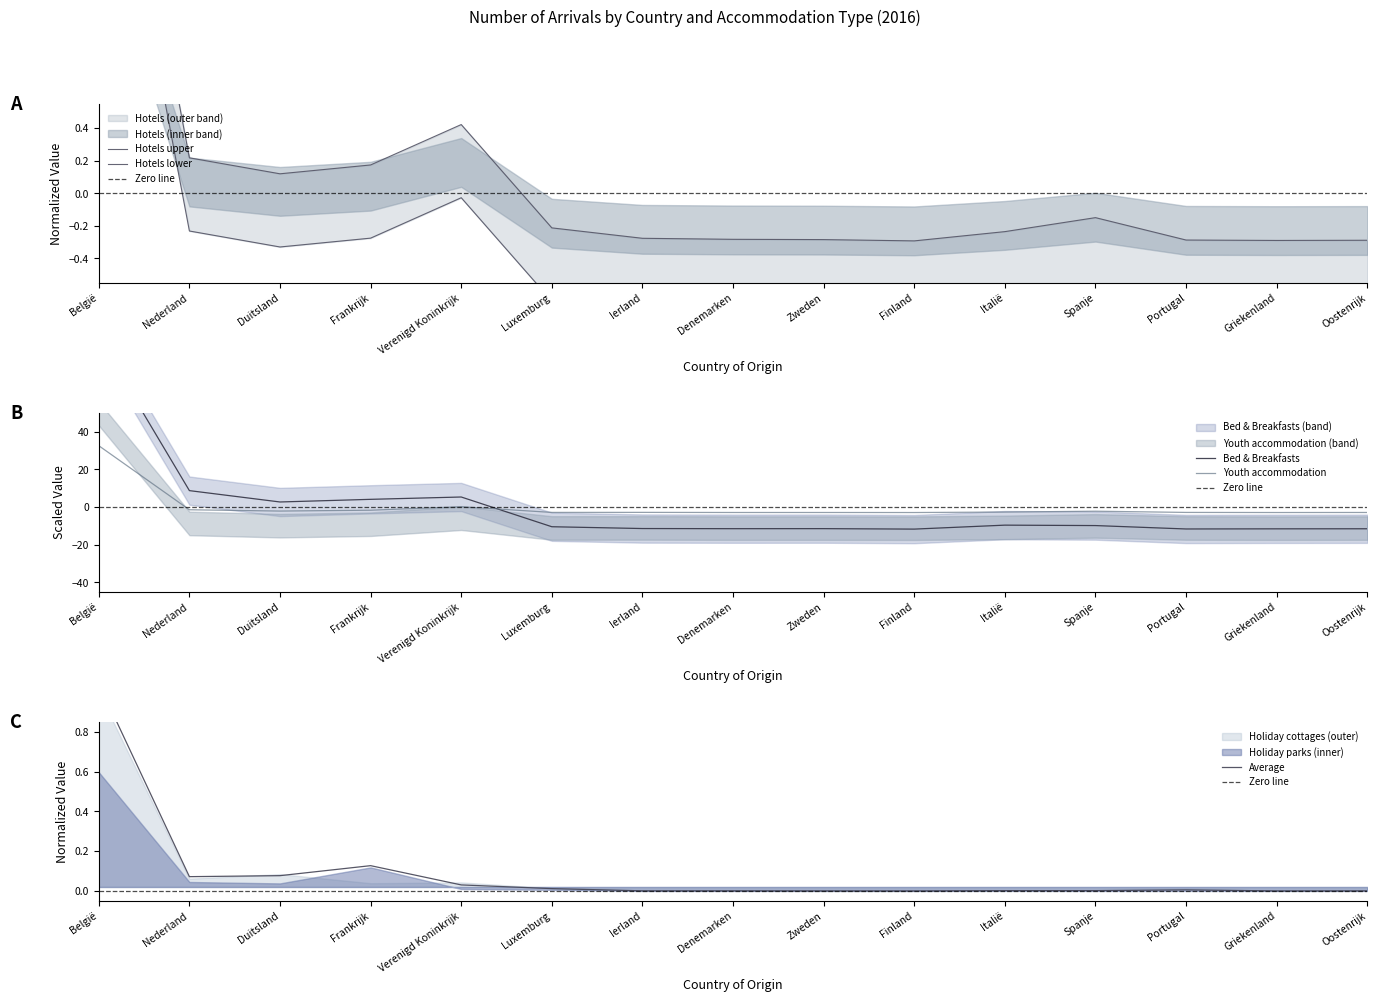

At which category does the chart reach its peak across all series?

België